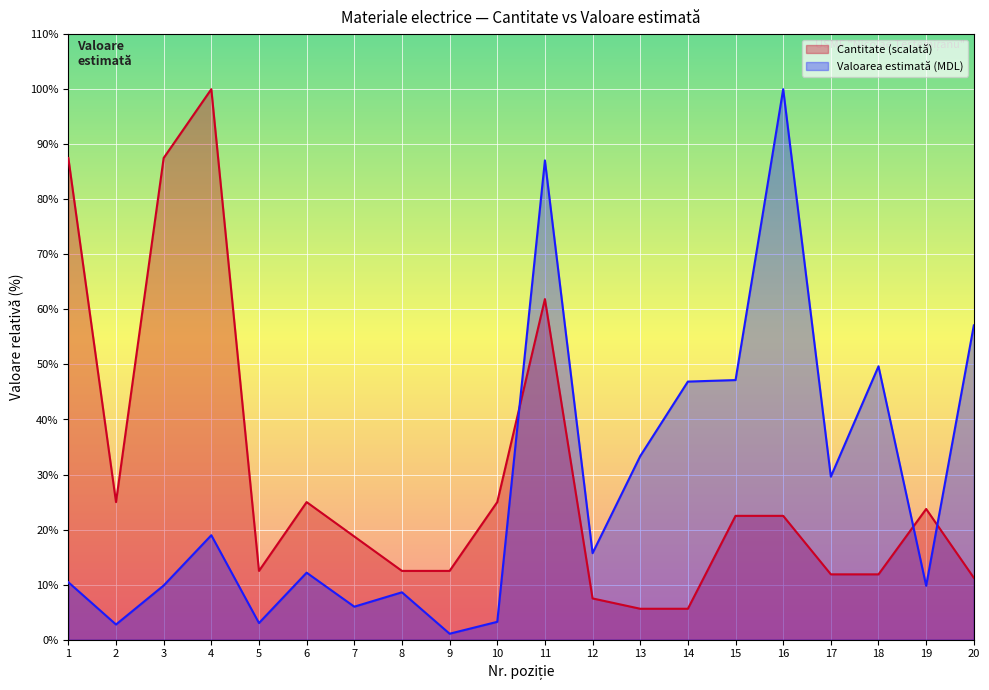

Where is the first local minimum for Valoarea estimată?

2